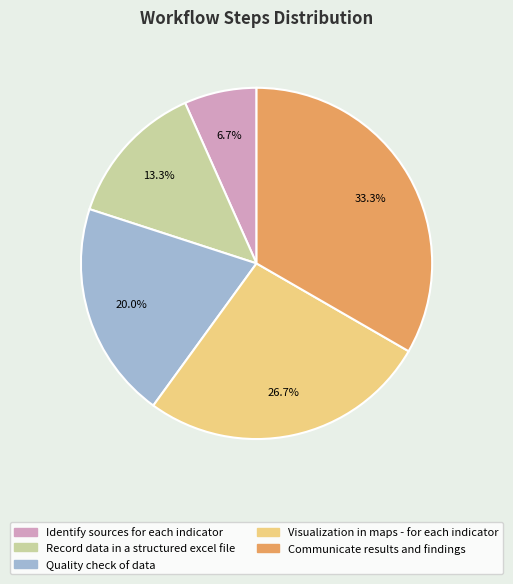

Does Visualization in maps - for each indicator represent more than half of the total?

No